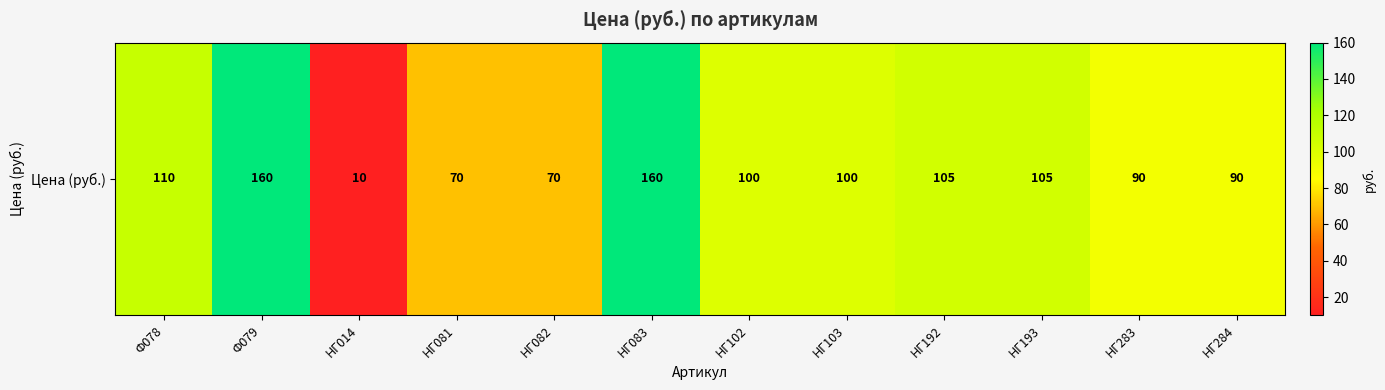

What is the greatest value displayed?

160